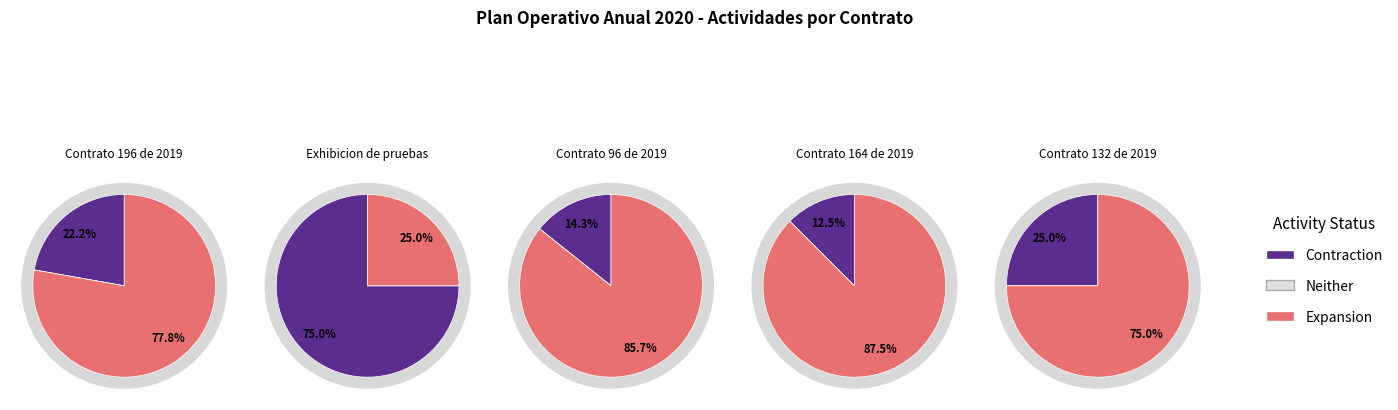

Is it true that Item 5 is 1% of the pie?

False